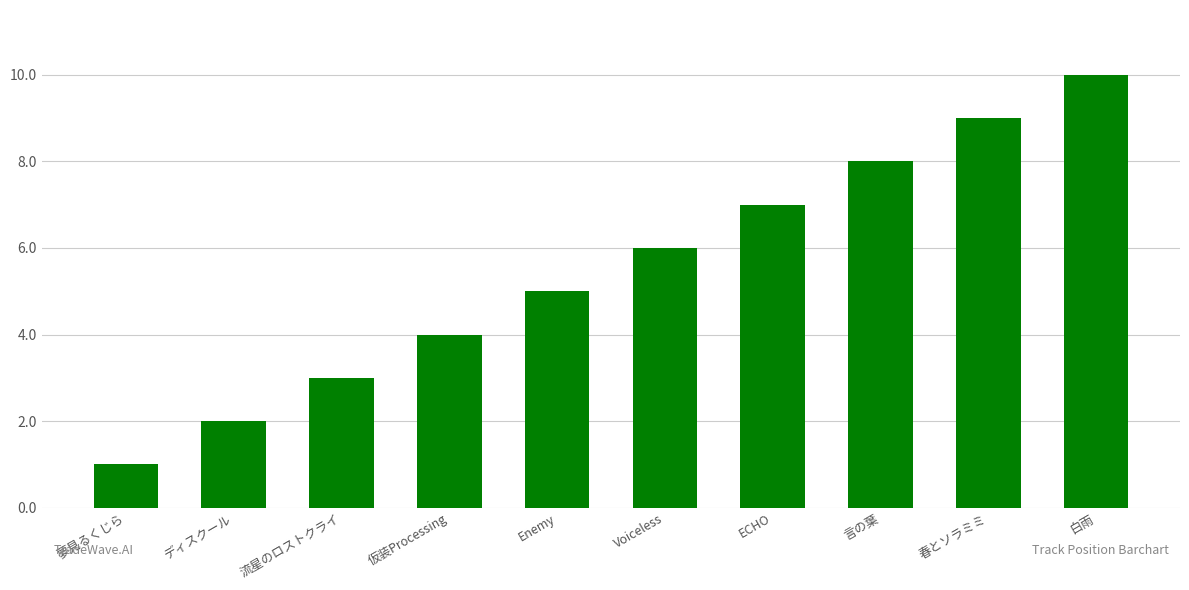

The value at 流星のロストクライ is 5. True or false?

False